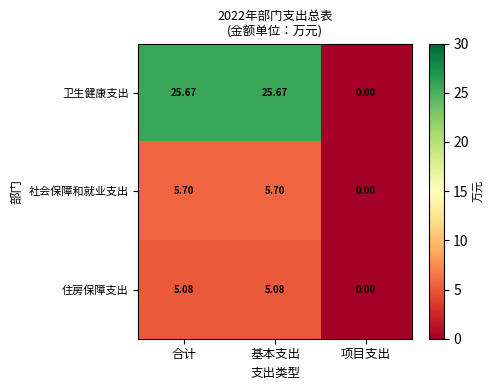

List the series in order of their peak value, lowest first.

住房保障支出, 社会保障和就业支出, 卫生健康支出